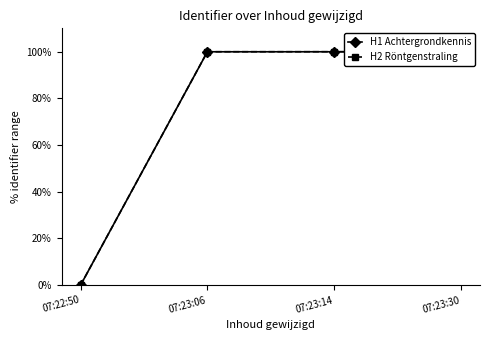

Where does the H2 Röntgenstraling series first go above 99?

07:23:06